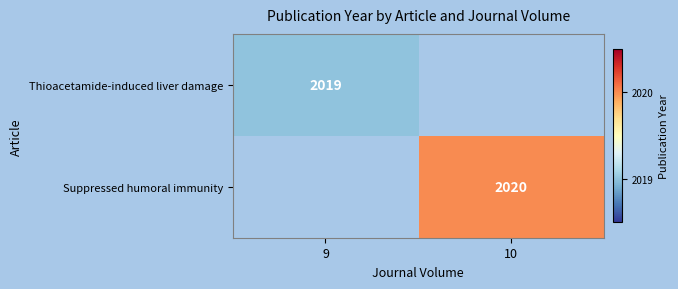

The Thioacetamide-induced liver damage series shows 3302 at 9. True or false?

False